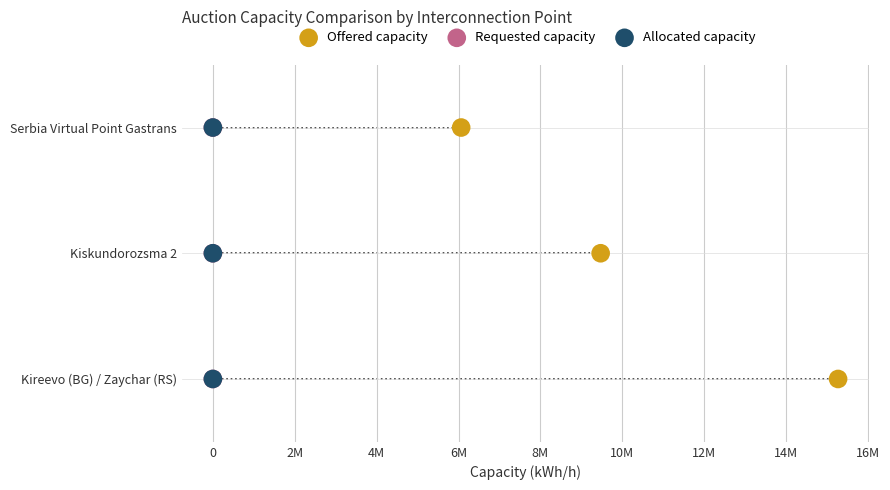

What are all the series names shown in the legend?

Offered capacity, Requested capacity, Allocated capacity